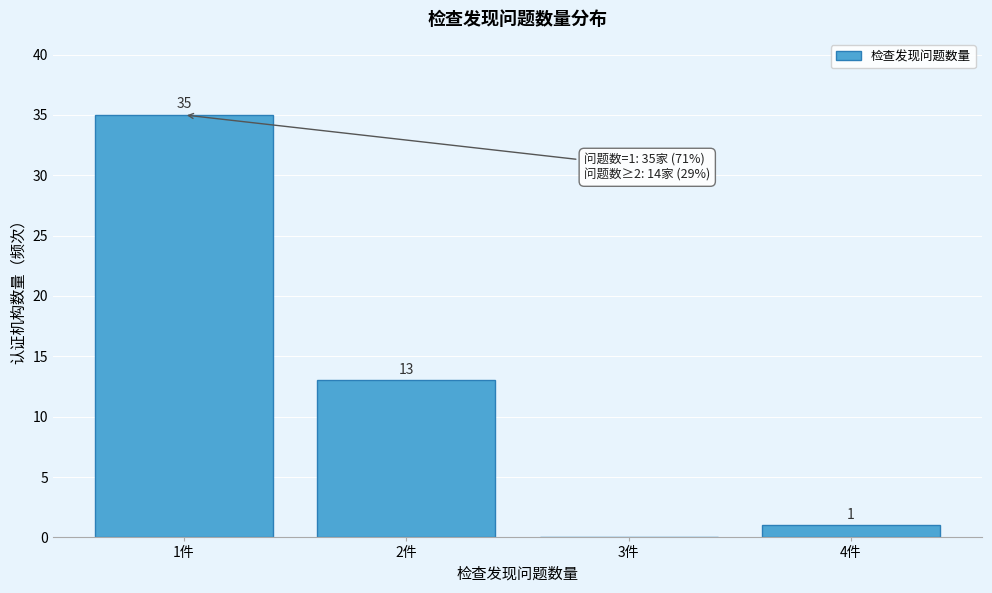

Over which range of the x-axis is the bar tallest?

0.5 to 1.5